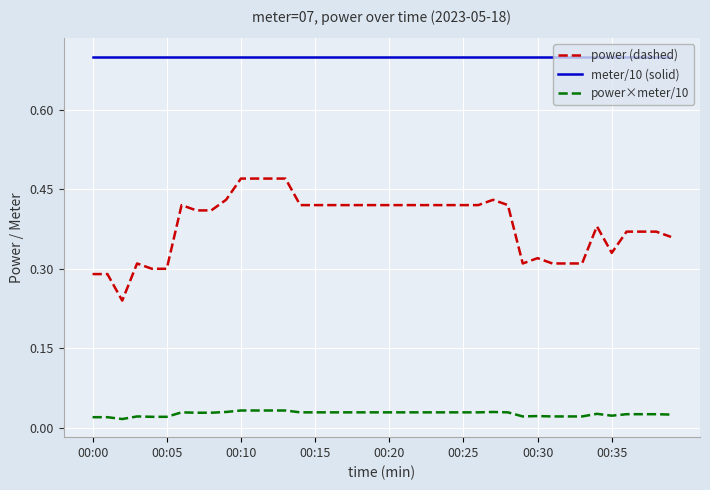

True or false: power×meter/10 and meter/10 (solid) intersect in this chart.

False